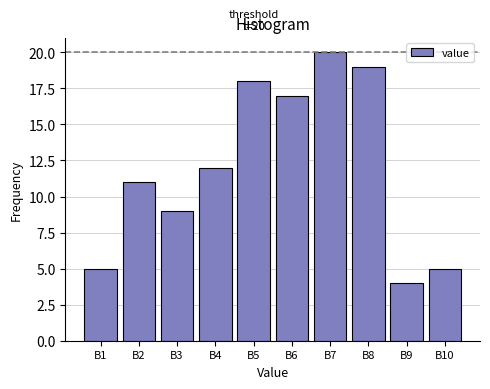

Reading left to right, list all the values displayed in this chart.

5	11	9	12	18	17	20	19	4	5